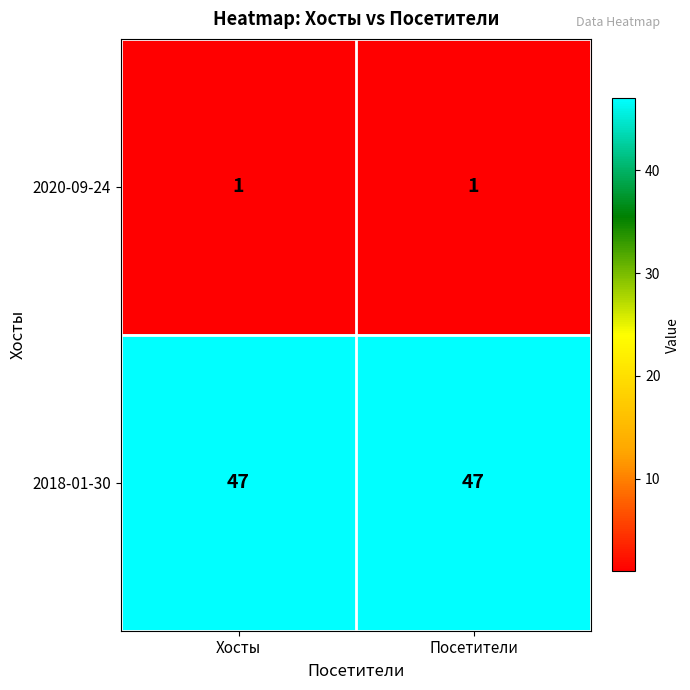

The 2018-01-30 series shows 47 at Посетители. True or false?

True